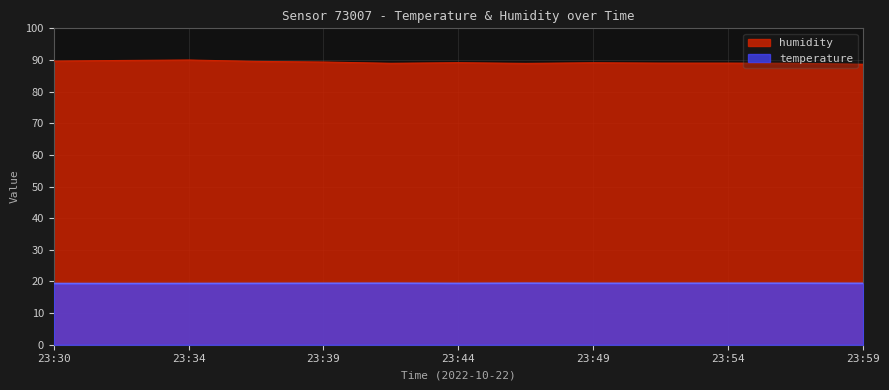

At how many categories does at least one series exceed 70?

13